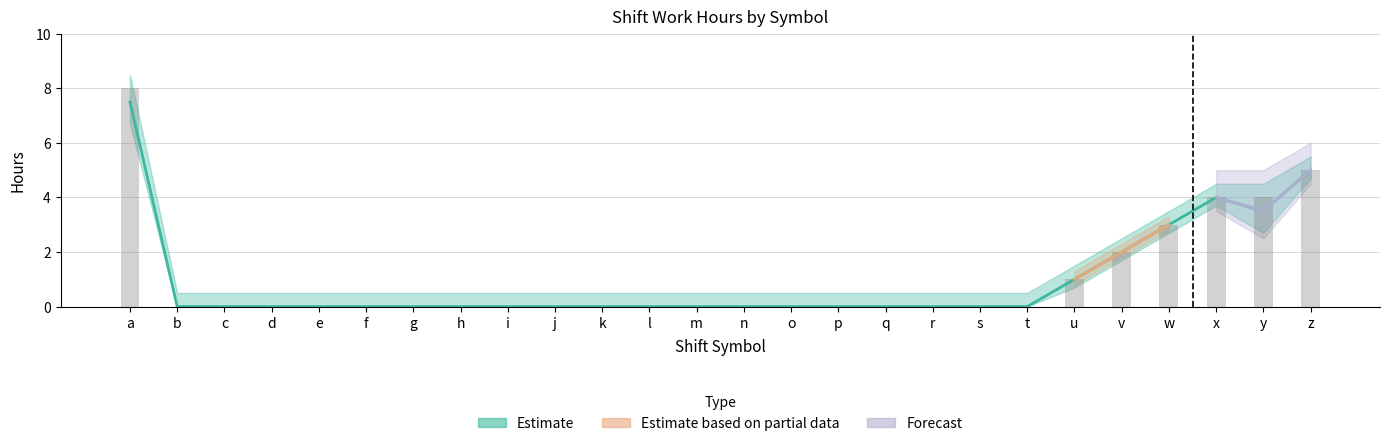

The value of サービス提供時間内の勤務時間 at m is 0.0. True or false?

True